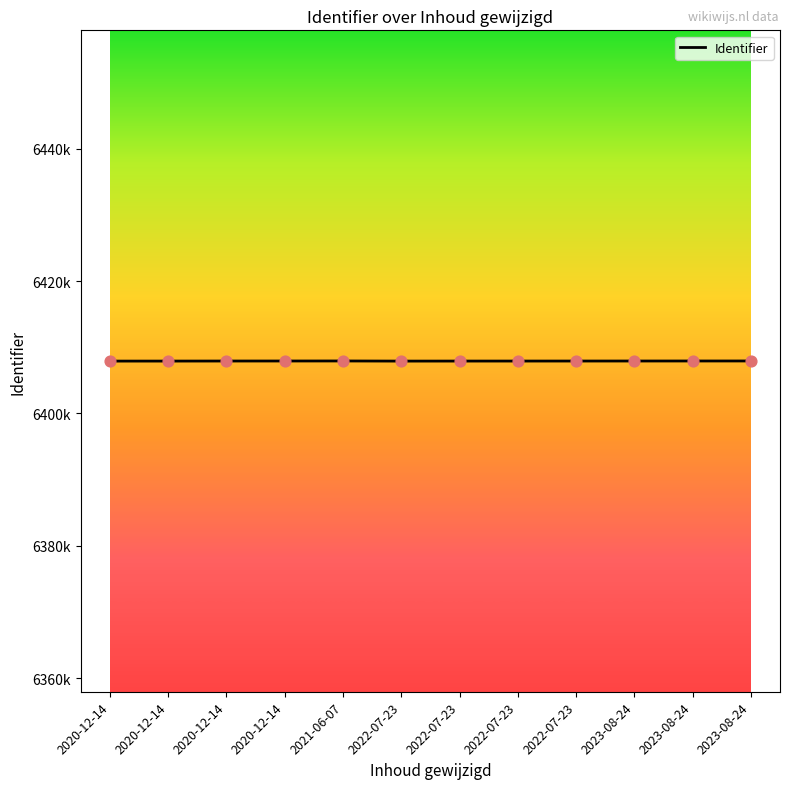

Between 2022-07-23 and 2023-08-24, which is larger?

2023-08-24